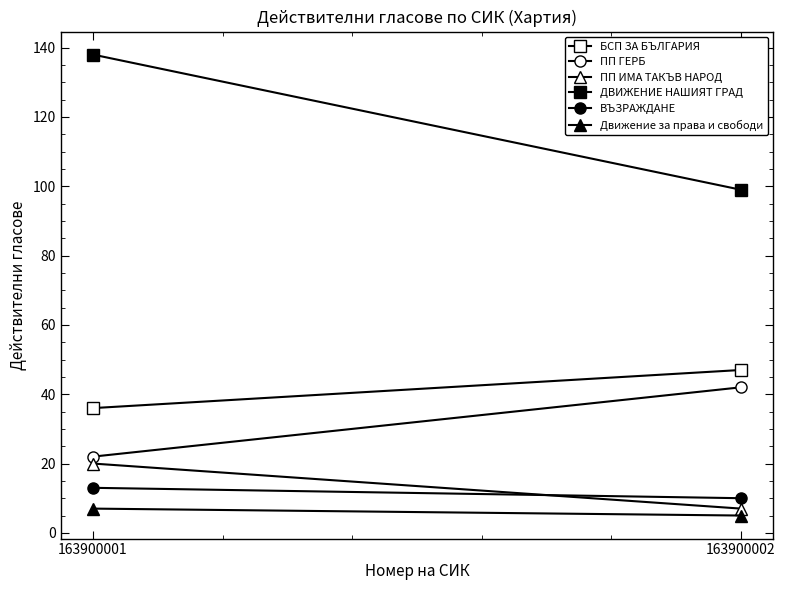

What are all the series names shown in the legend?

БСП ЗА БЪЛГАРИЯ, ПП ГЕРБ, ПП ИМА ТАКЪВ НАРОД, ДВИЖЕНИЕ НАШИЯТ ГРАД, ВЪЗРАЖДАНЕ, Движение за права и свободи